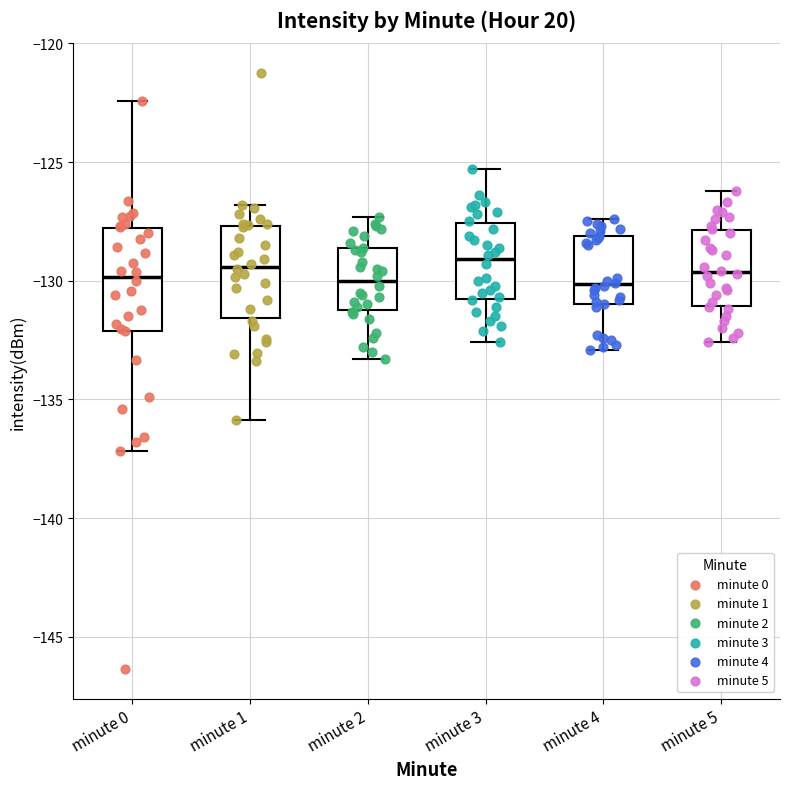

Reading left to right, transcribe this box plot: for each box, give where its median line is, the range the box spans, and where its two whiskers end, as read against the y-axis. The values are not printed on the chart, so give them approximately, as read against the axis.

minute 0: median -130.0, box -132.0 to -128.0, whiskers -137.0 to -122.5
minute 1: median -129.5, box -131.5 to -127.5, whiskers -136.0 to -127.0
minute 2: median -130.0, box -131.0 to -128.5, whiskers -133.5 to -127.5
minute 3: median -129.0, box -131.0 to -127.5, whiskers -132.5 to -125.5
minute 4: median -130.0, box -131.0 to -128.0, whiskers -133.0 to -127.5
minute 5: median -129.5, box -131.0 to -128.0, whiskers -132.5 to -126.0